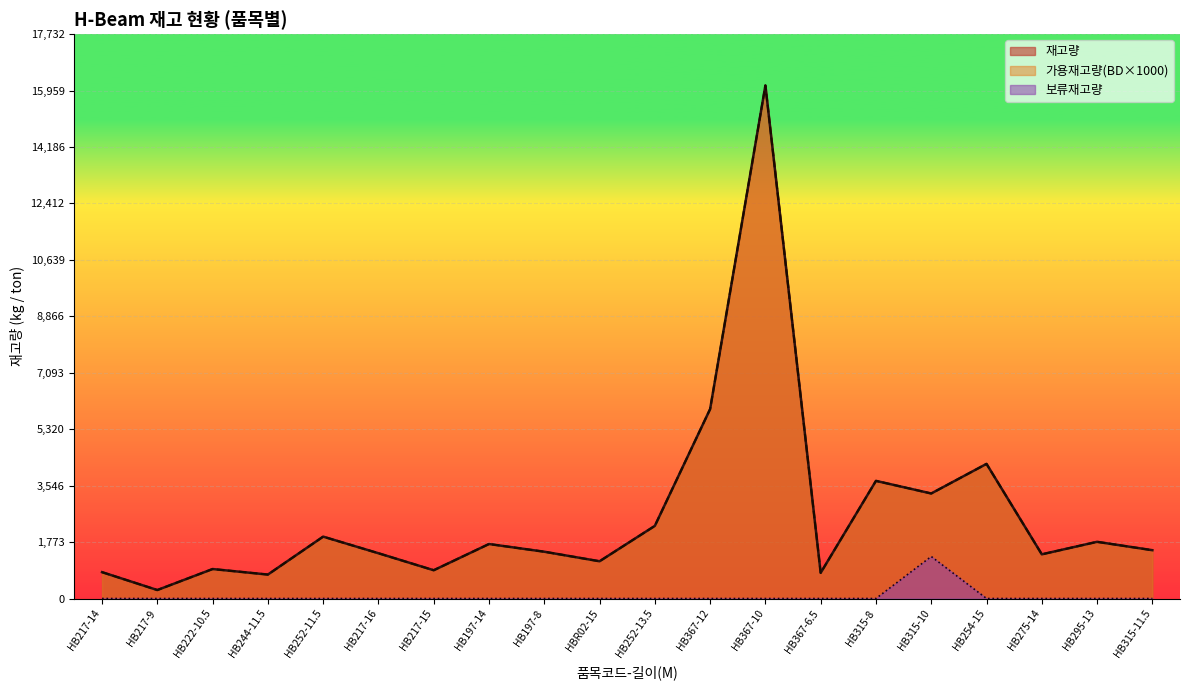

What is the sum of the 가용재고량 values at HB217-9 and HB315-11.5?

1784.0